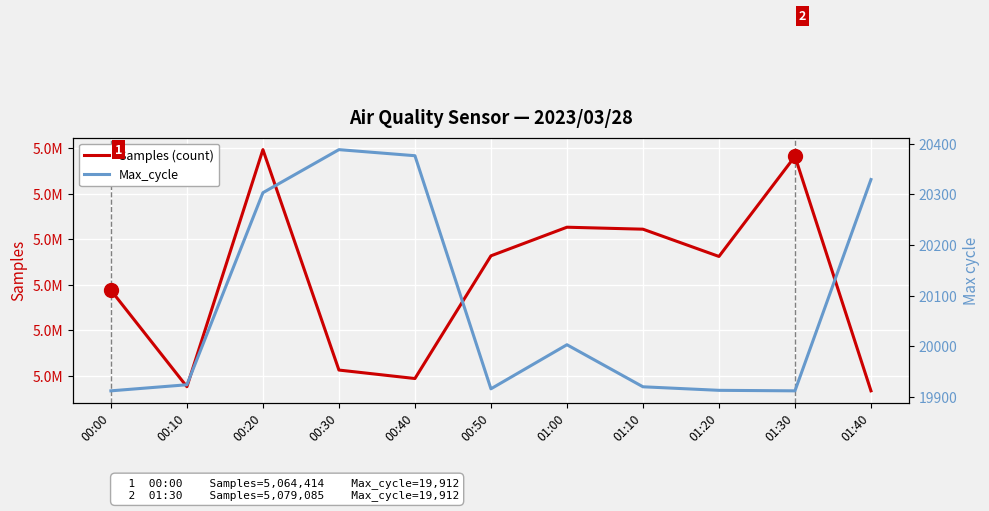

How many data points in Samples (count) are less than 5068116?

5